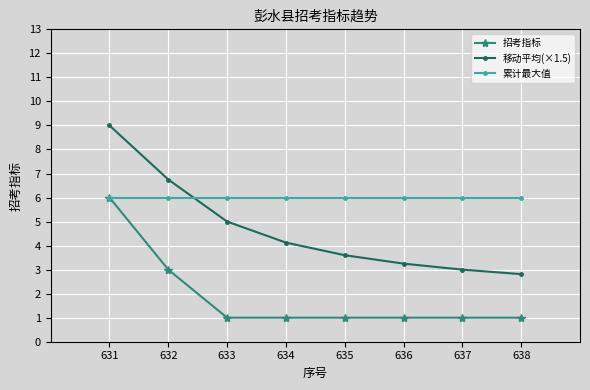

At how many categories does at least one series exceed 5?

8